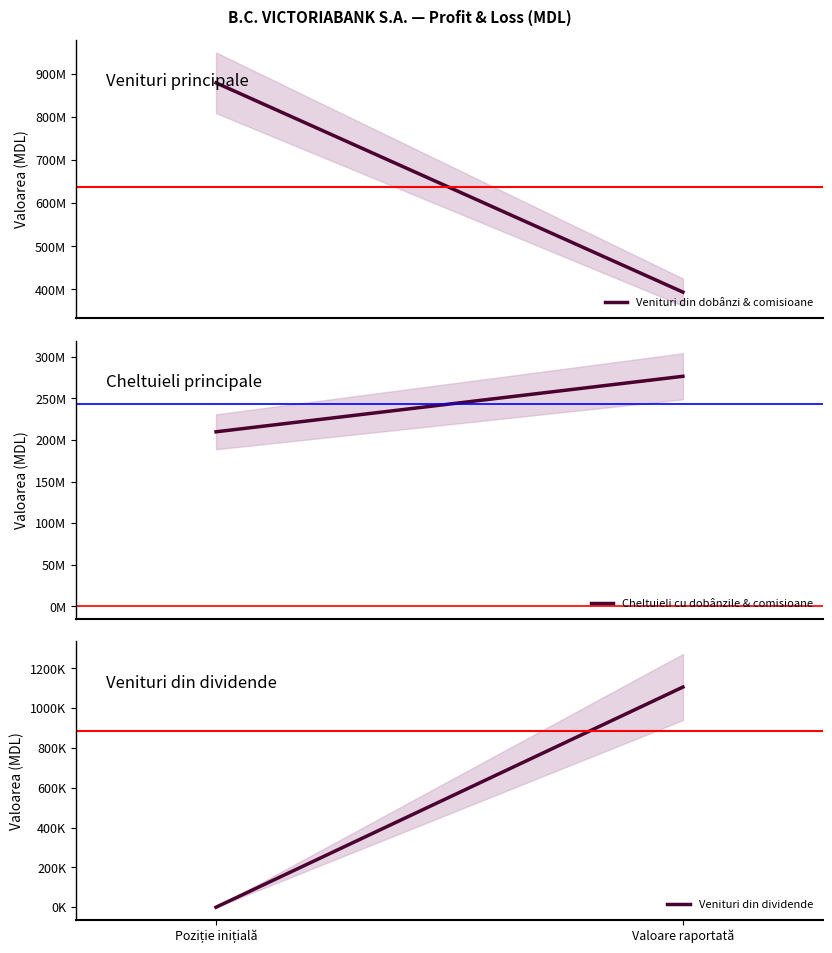

True or false: Cheltuieli cu dobânzile & comisioane has a value of 64413617 at Poziție inițială.

False